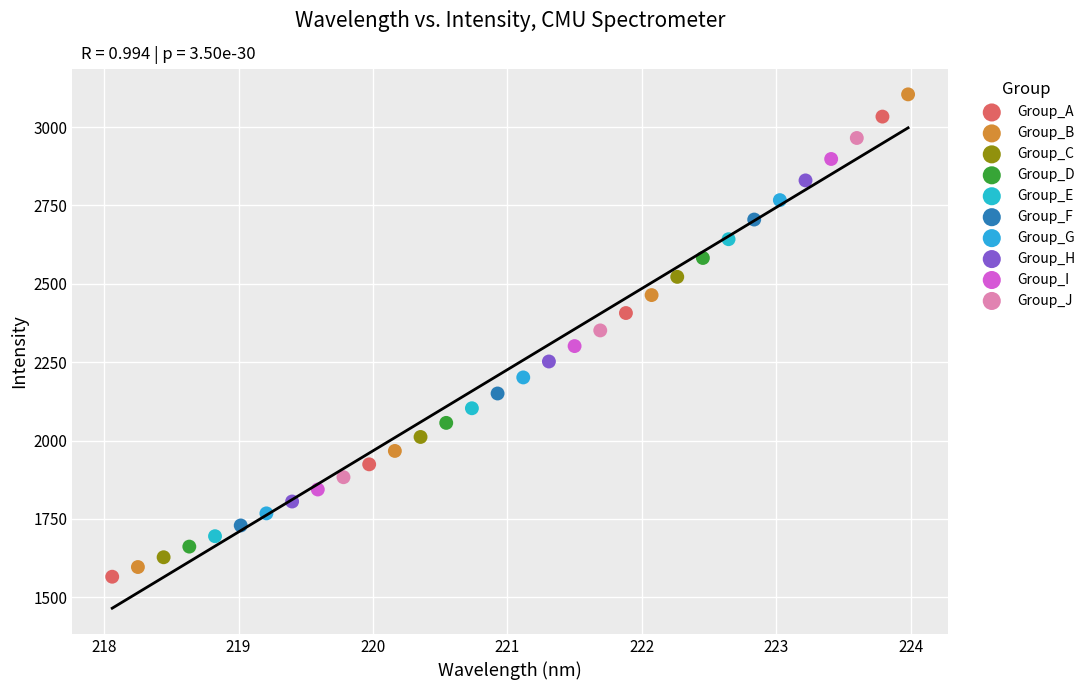

Which series has the widest spread of Y values?

Group_B